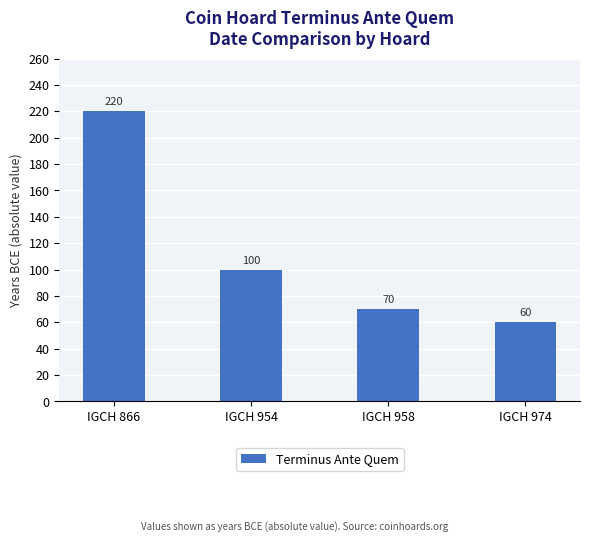

Approximately how many times larger is the value at IGCH 974 compared to IGCH 958?

0.9